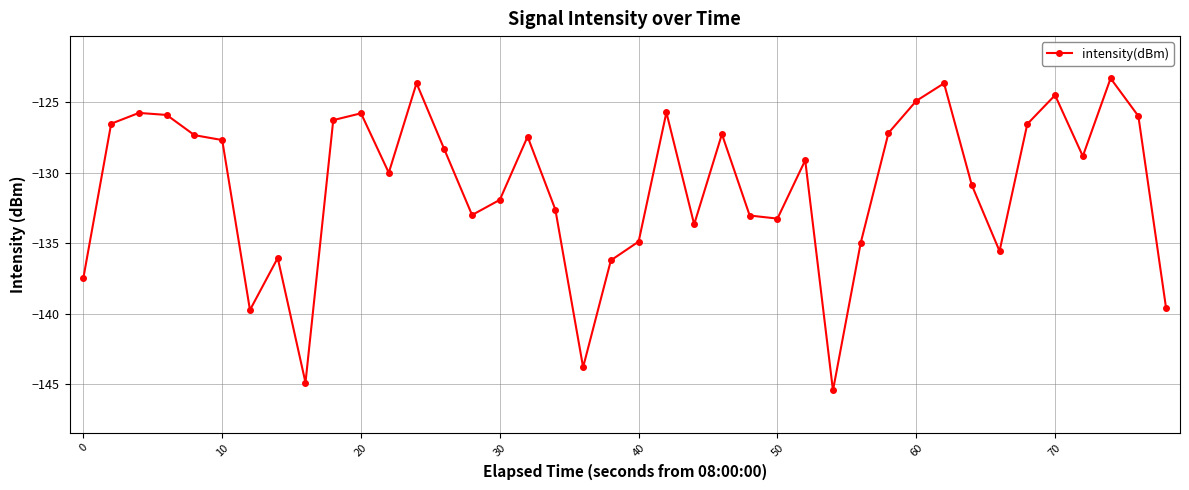

True or false: there are more than 0 points higher than both neighbors.

True